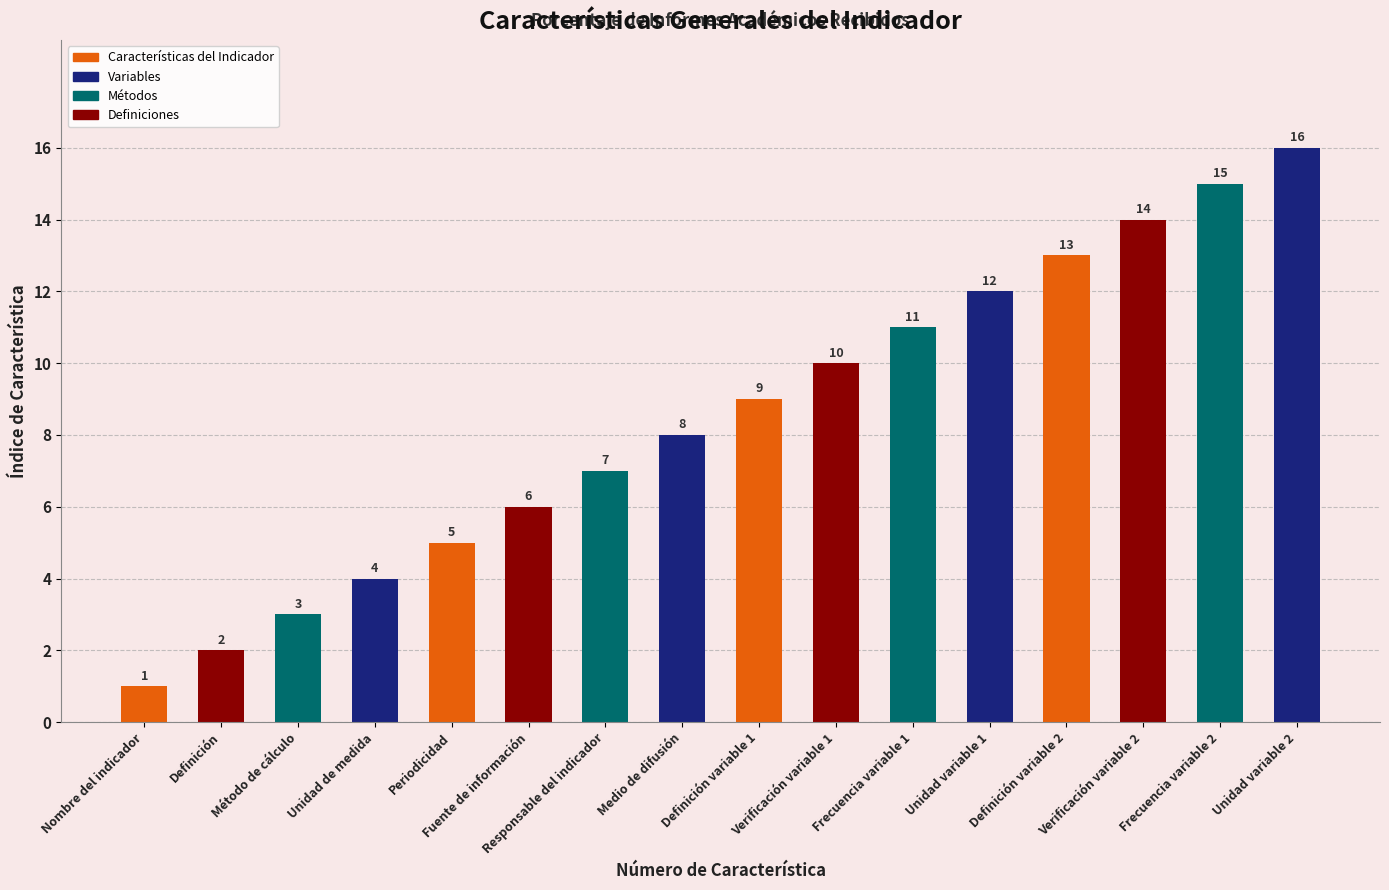

Reading left to right, what are all the values shown in this chart?

1	2	3	4	5	6	7	8	9	10	11	12	13	14	15	16